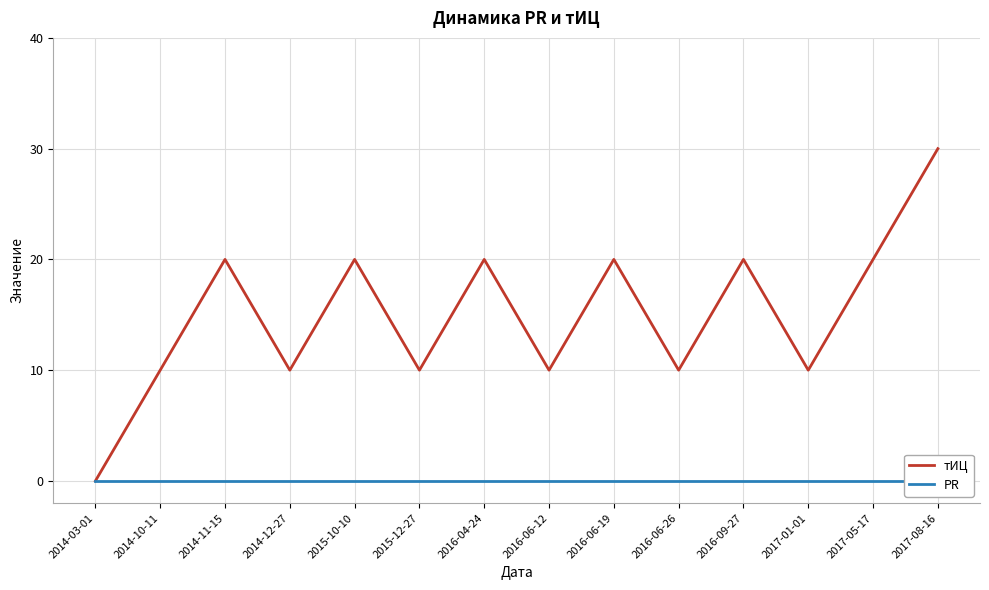

The тИЦ series shows 10 at 2015-12-27. True or false?

True